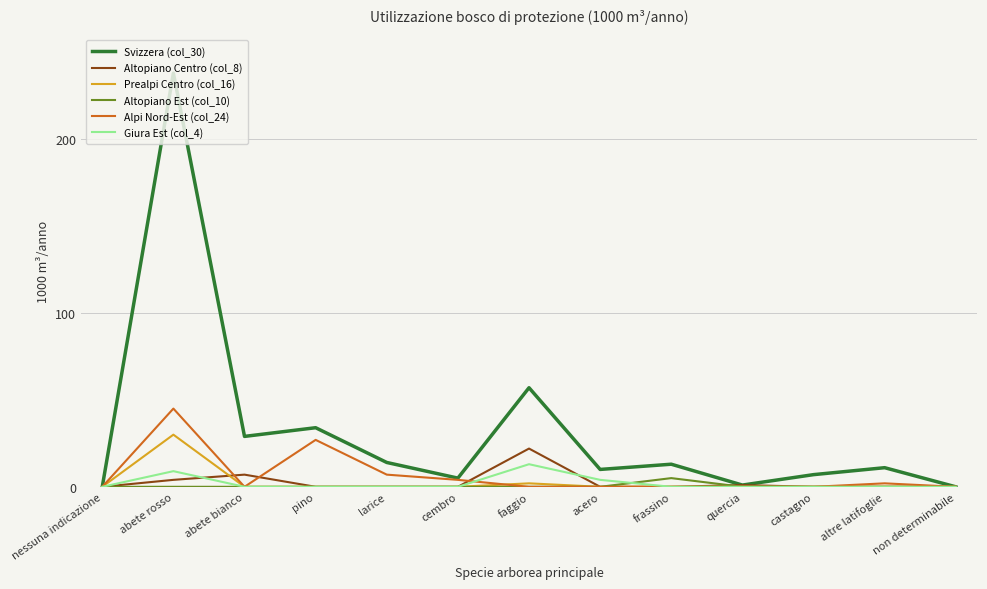

In Svizzera (col_30), how many points are lower than both neighbors (excluding endpoints)?

4